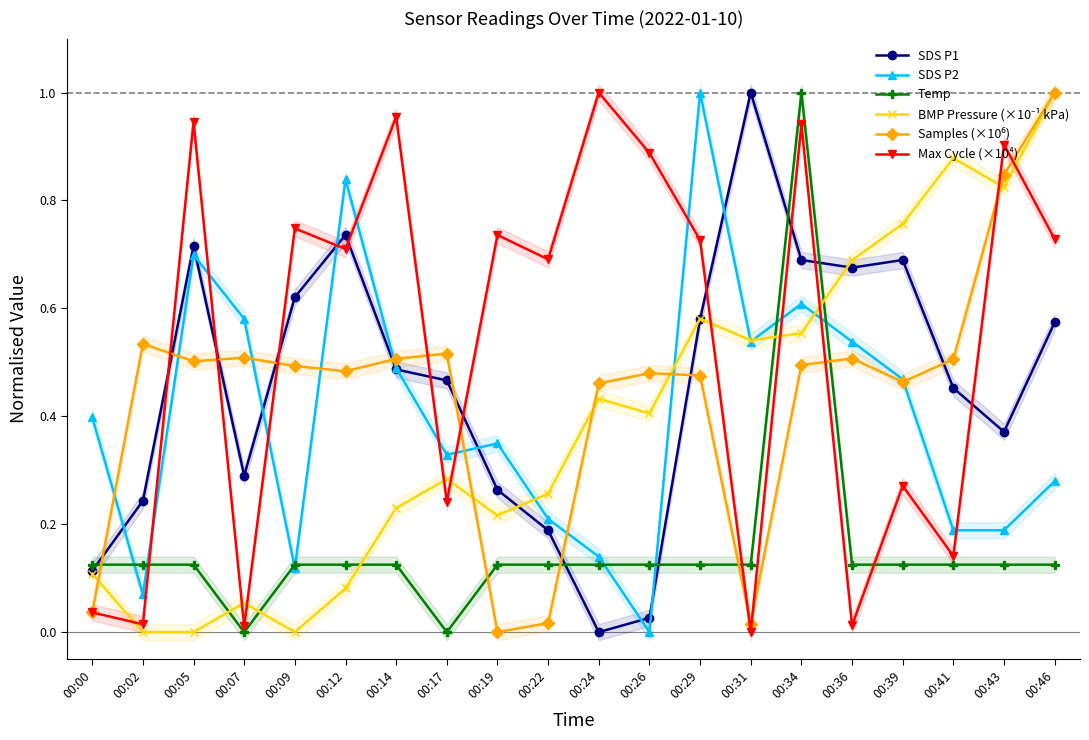

Is it true that Temp equals 0.2 at 00:12?

False